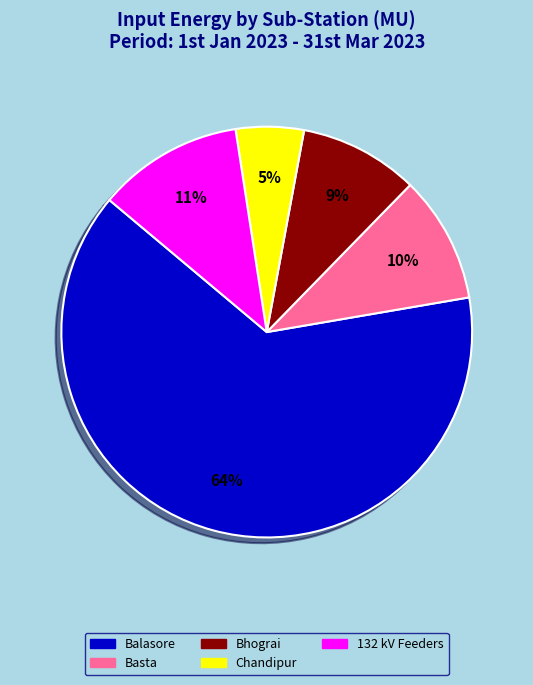

How many slices are in this pie chart?

5